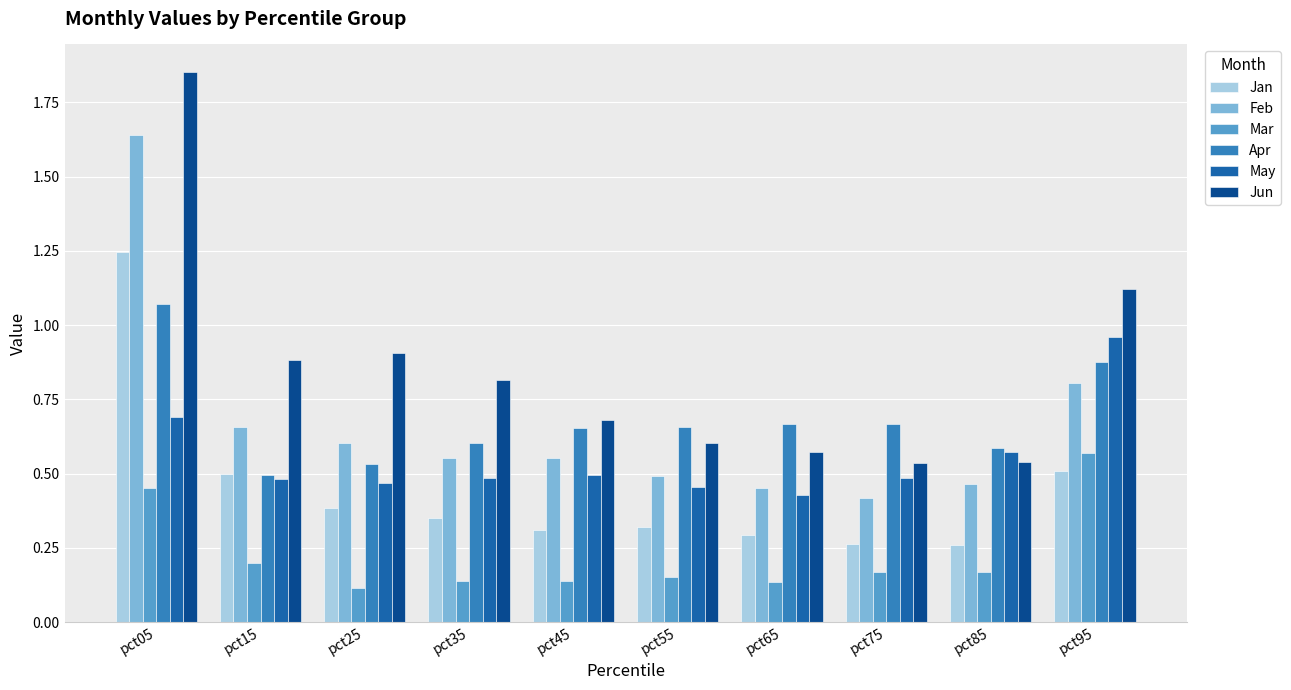

What are all the series names shown in the legend?

Jan, Feb, Mar, Apr, May, Jun